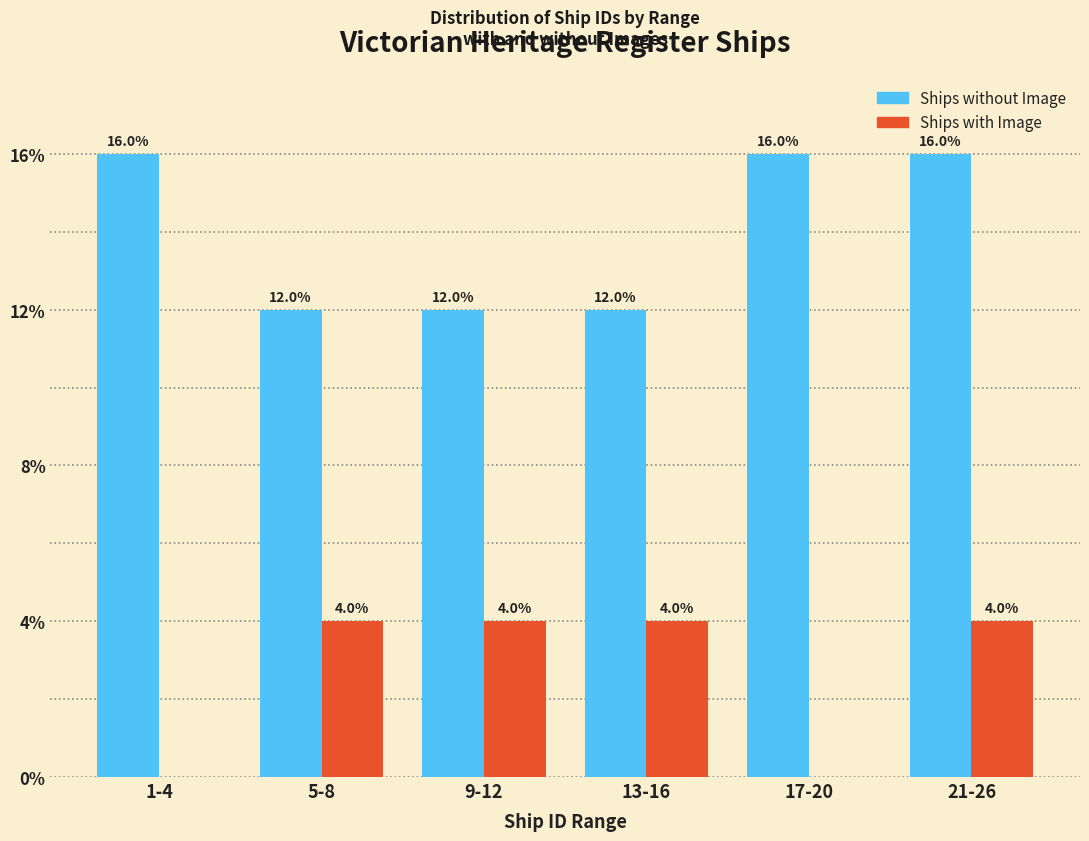

Reading left to right, what are all the values shown in this chart?

Ships without Image: 1-4=16	5-8=12	9-12=12	13-16=12	17-20=16	21-26=16
Ships with Image: 1-4=0	5-8=4	9-12=4	13-16=4	17-20=0	21-26=4